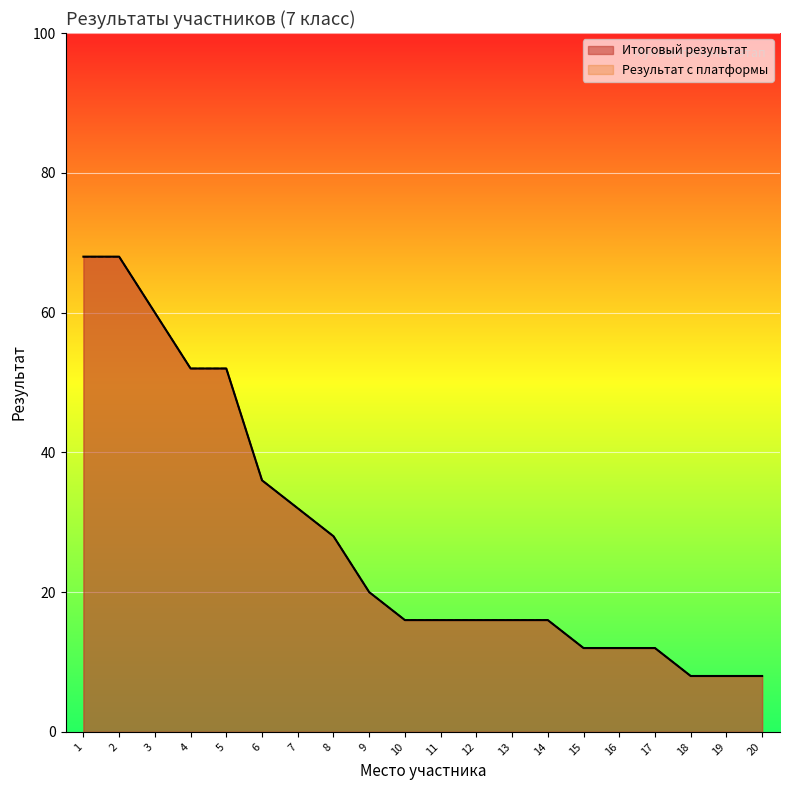

Reading left to right, extract all data points from this chart.

Итоговый результат: 68	68	60	52	52	36	32	28	20	16	16	16	16	16	12	12	12	8	8	8
Результат с платформы: 68	68	60	52	52	36	32	28	20	16	16	16	16	16	12	12	12	8	8	8